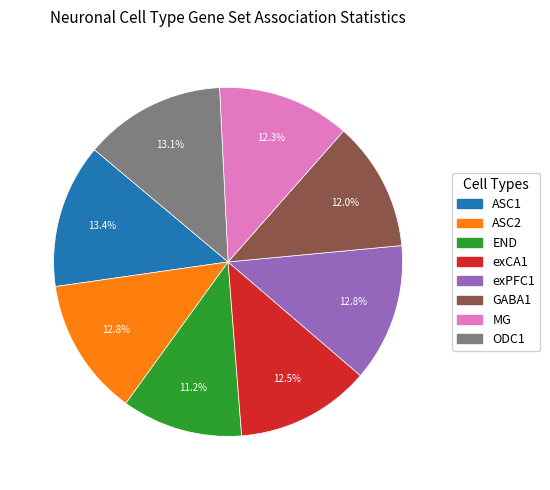

Which slice is the smallest?

END